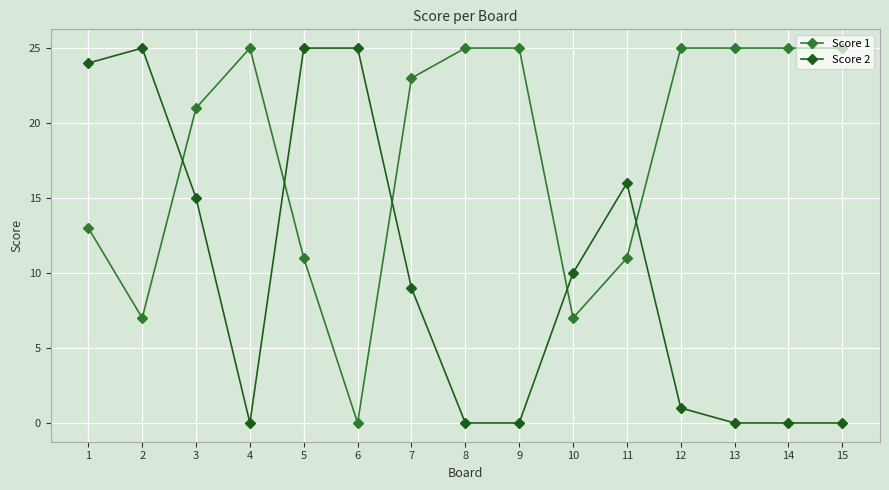

Is it true that Score 1 equals 10 at 4?

False